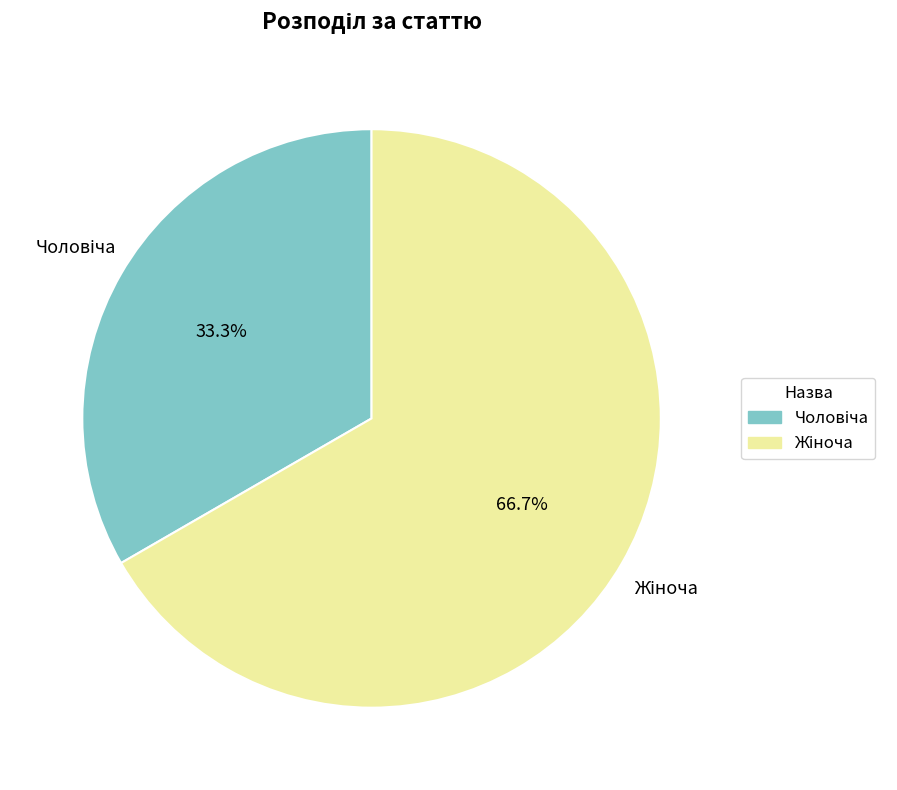

Is there a majority slice in this chart?

Yes